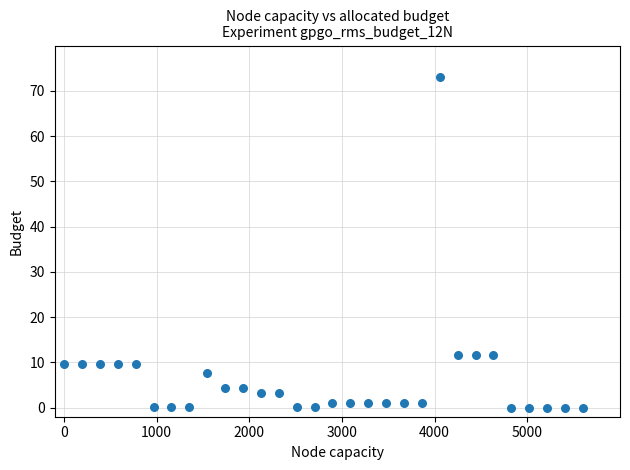

What is the range of Y values (max minus min)?

73.0